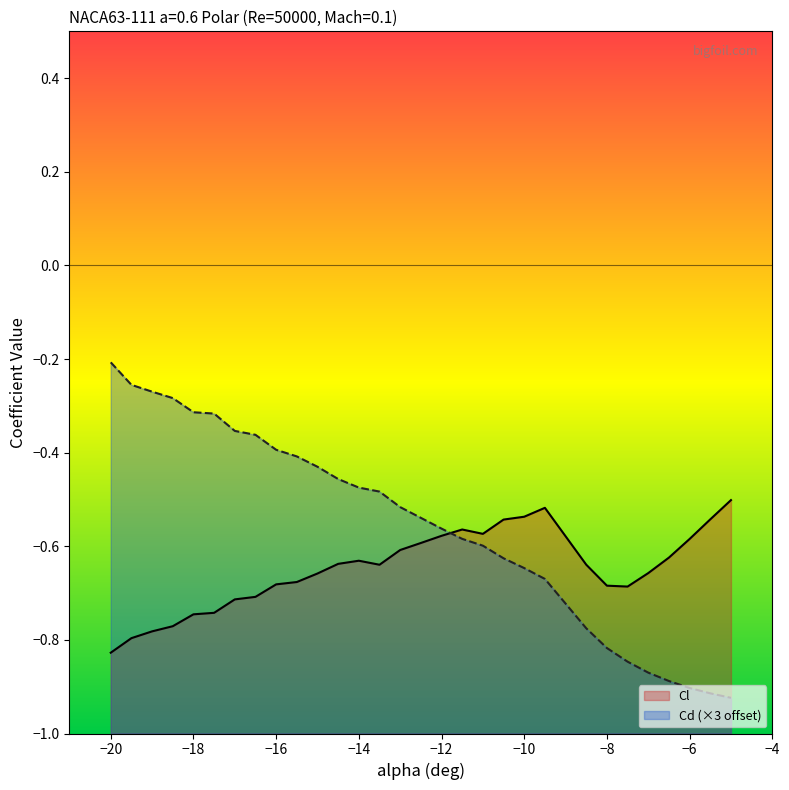

Which series has the largest total across all categories?

Cd